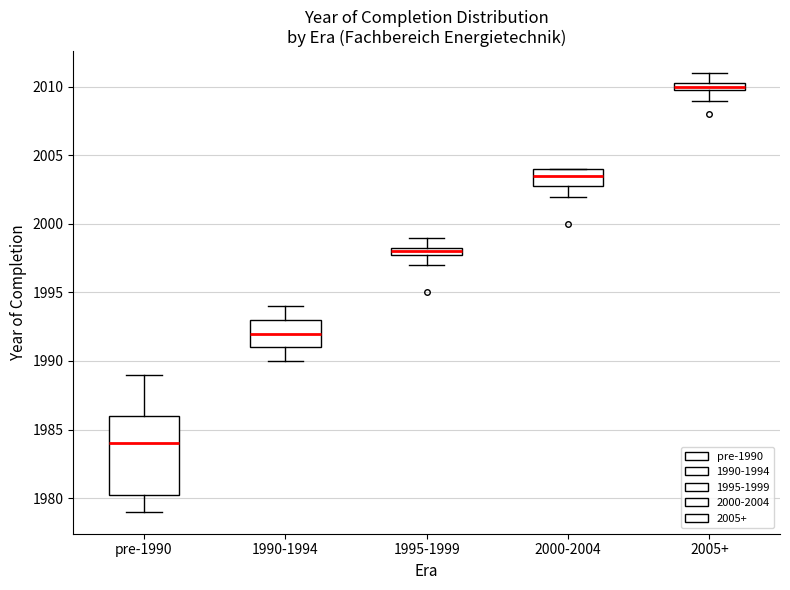

Which box has the lowest median line?

pre-1990